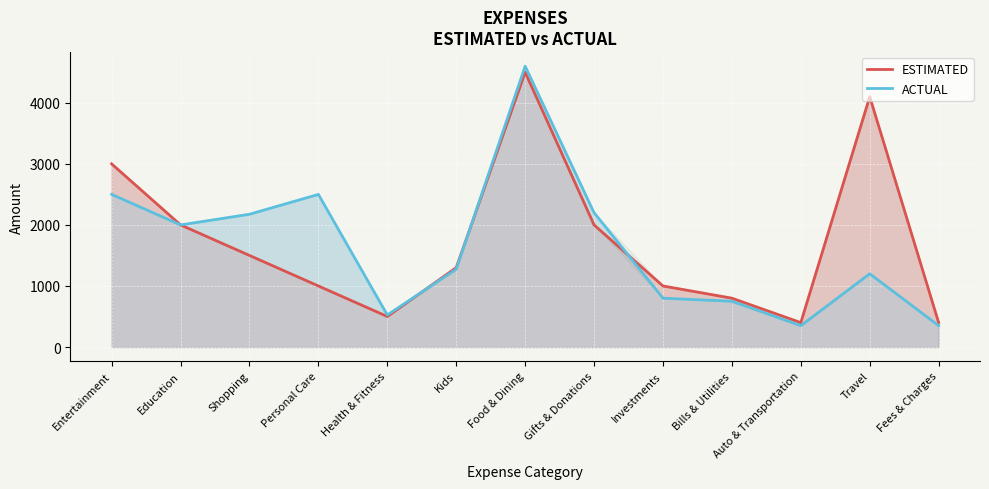

Rank the series by their average value, from lowest to highest.

ACTUAL, ESTIMATED